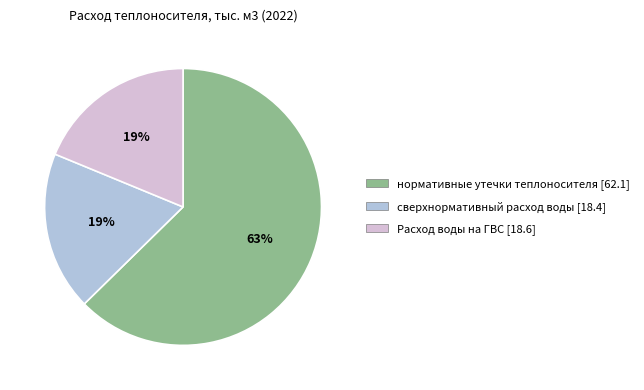

Which category accounts for the majority?

нормативные утечки теплоносителя [62.1]